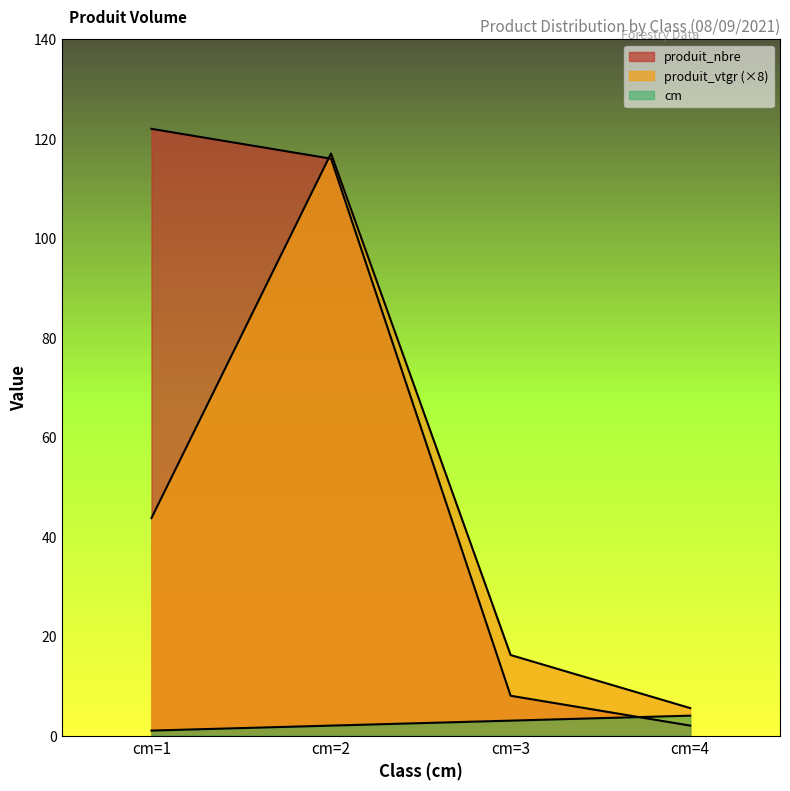

What is the sum of all produit_vtgr values?

182.5